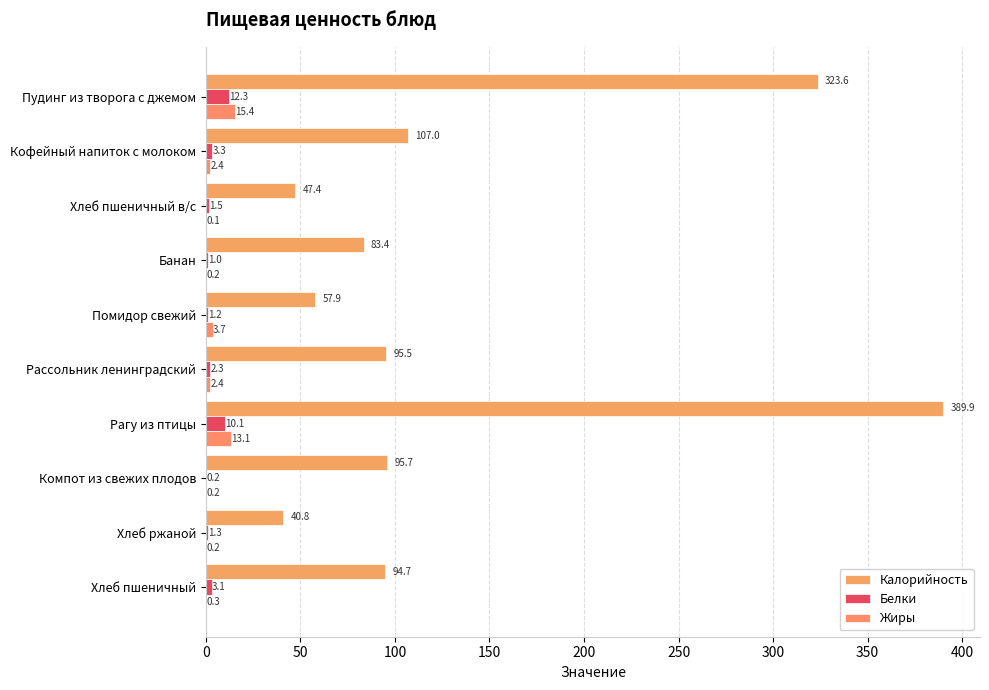

Which category has the highest value across all series?

Рагу из птицы